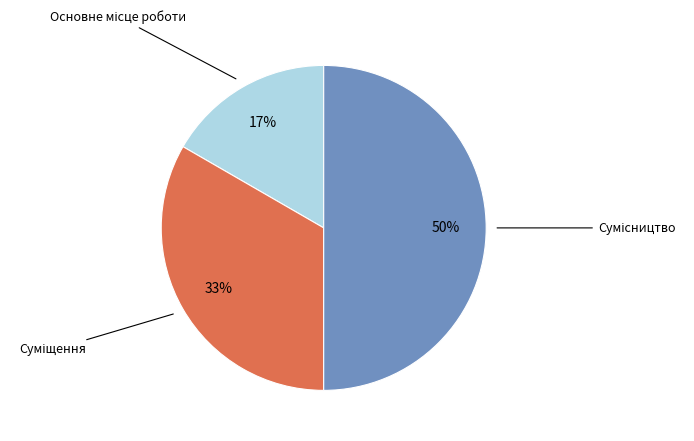

How many slices are in this pie chart?

3